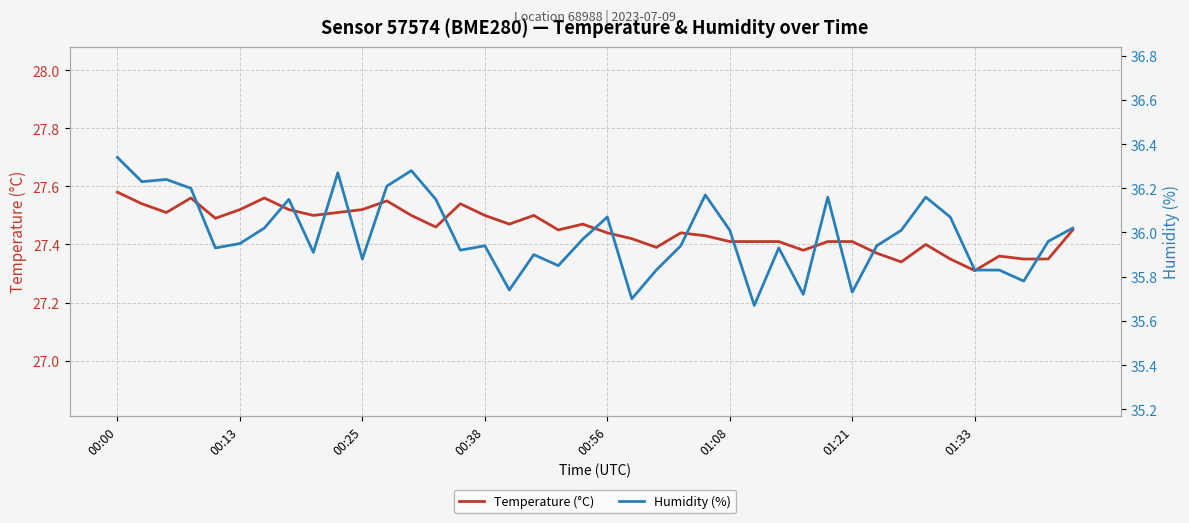

At which label does Temperature (°C) reach its minimum?

01:33